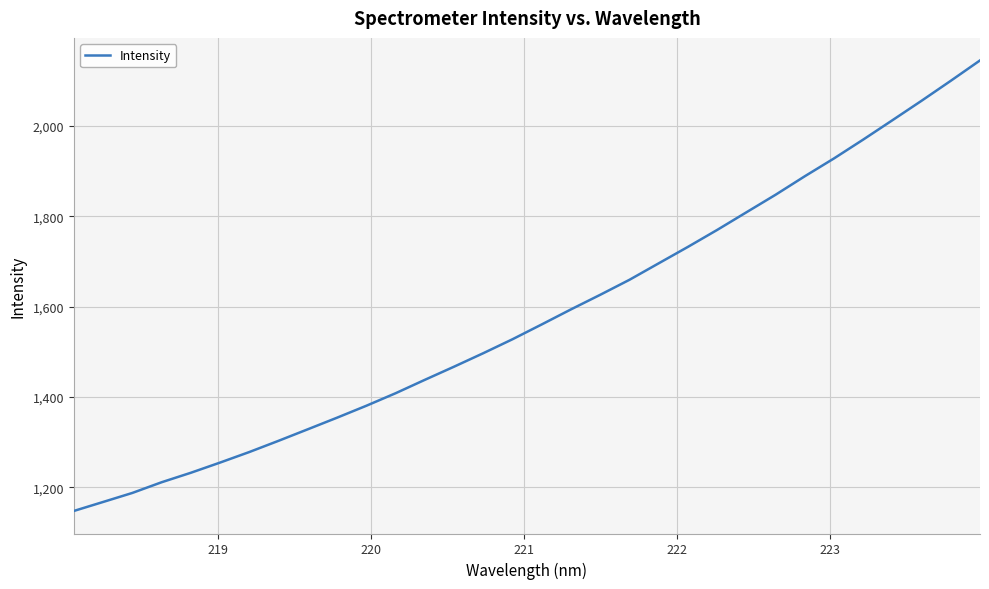

What is the minimum value shown in the chart?

1147.9